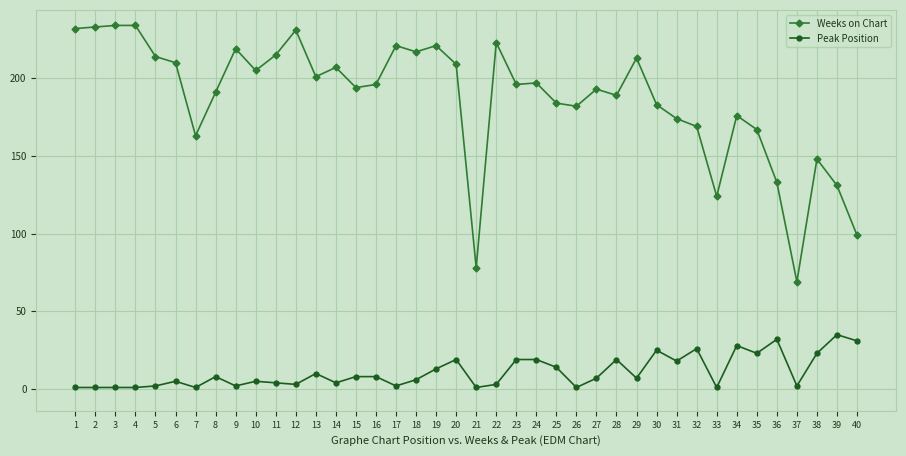

Which series changed the most between 14 and 35?

Weeks on Chart